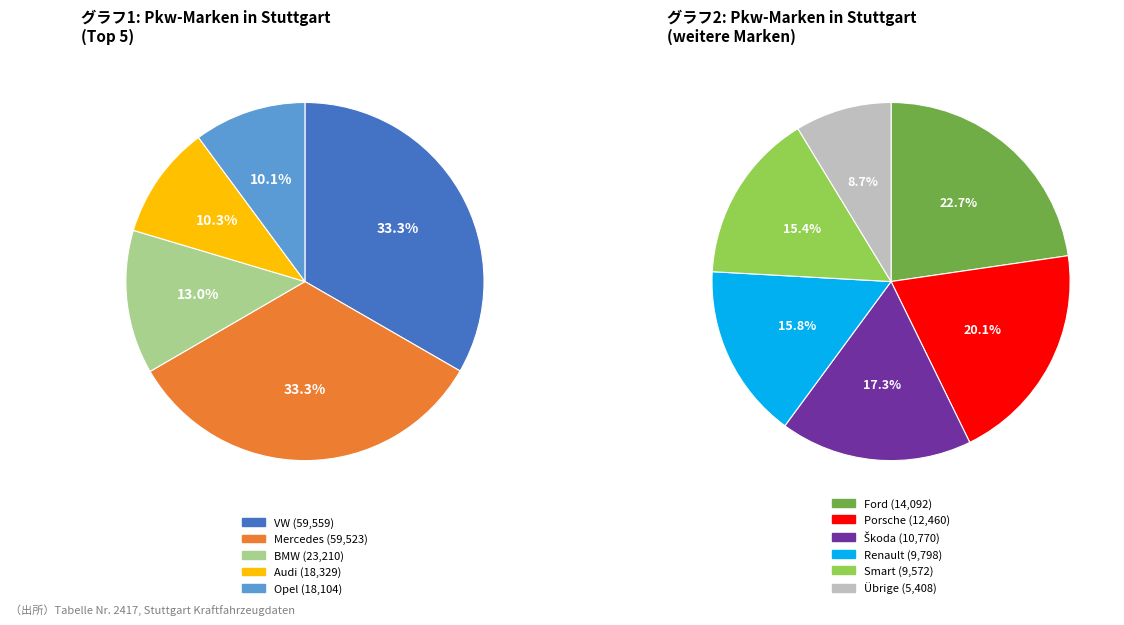

Rank the categories by value from highest to lowest.

VW, Mercedes, BMW, Audi, Opel, Ford, Porsche, Škoda, Renault, Smart, Übrige